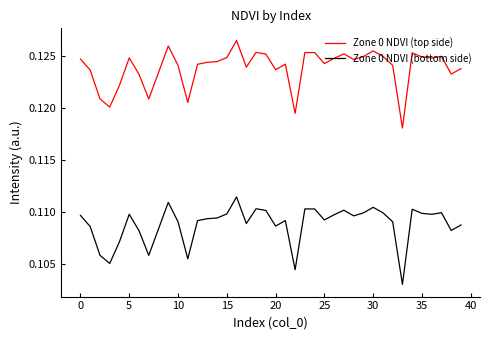

True or false: Zone 0 NDVI (bottom side) and Zone 0 NDVI (top side) cross at least once.

False